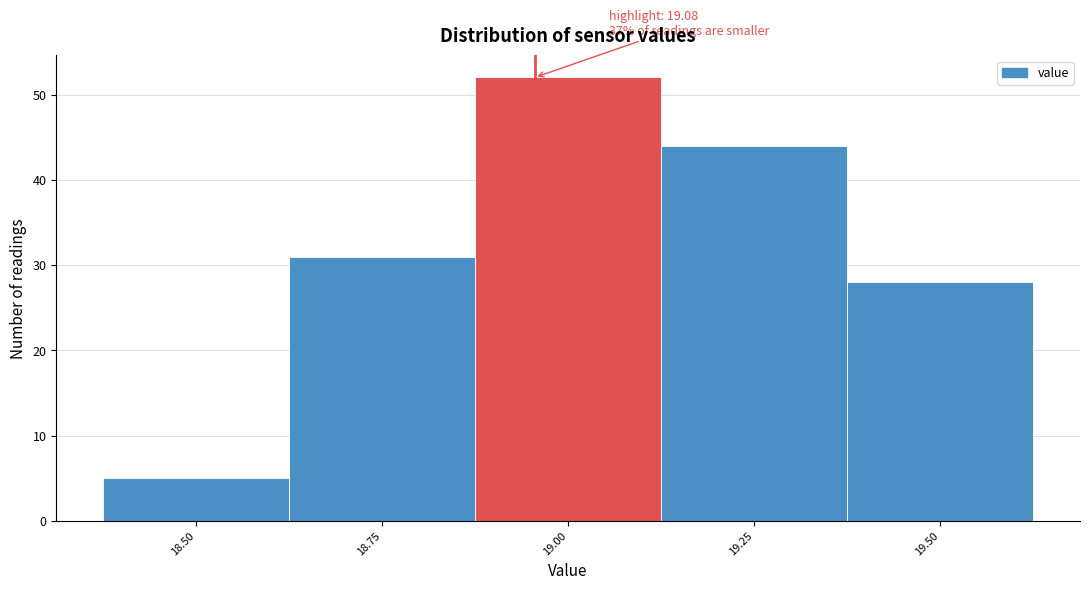

Reading left to right, what are all the values shown in this chart?

5	31	52	44	28